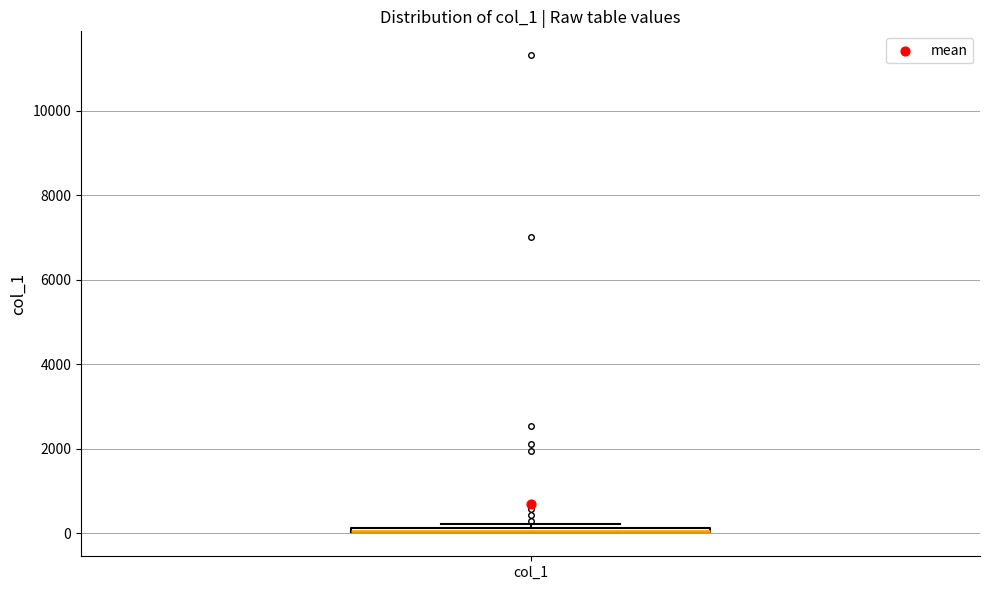

Where is the lower edge of the box for col_1 on the y-axis? The values are not printed on the chart, so give them approximately, as read against the axis.

0